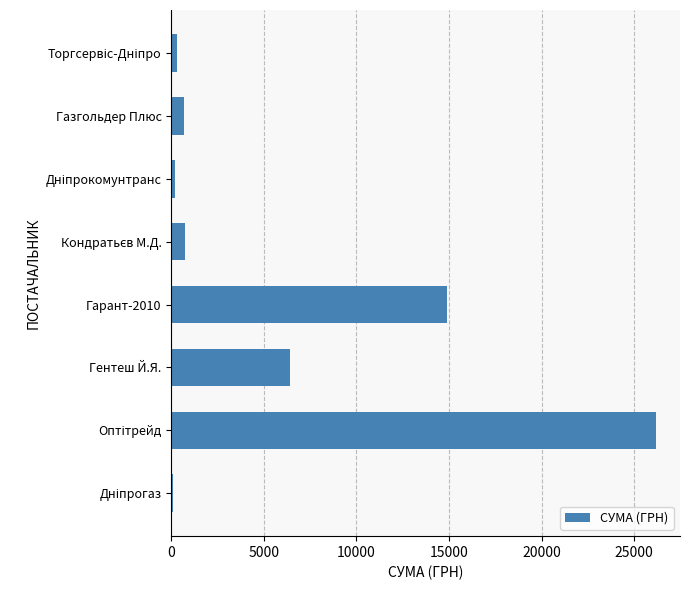

What is the maximum value shown in the chart?

26169.0